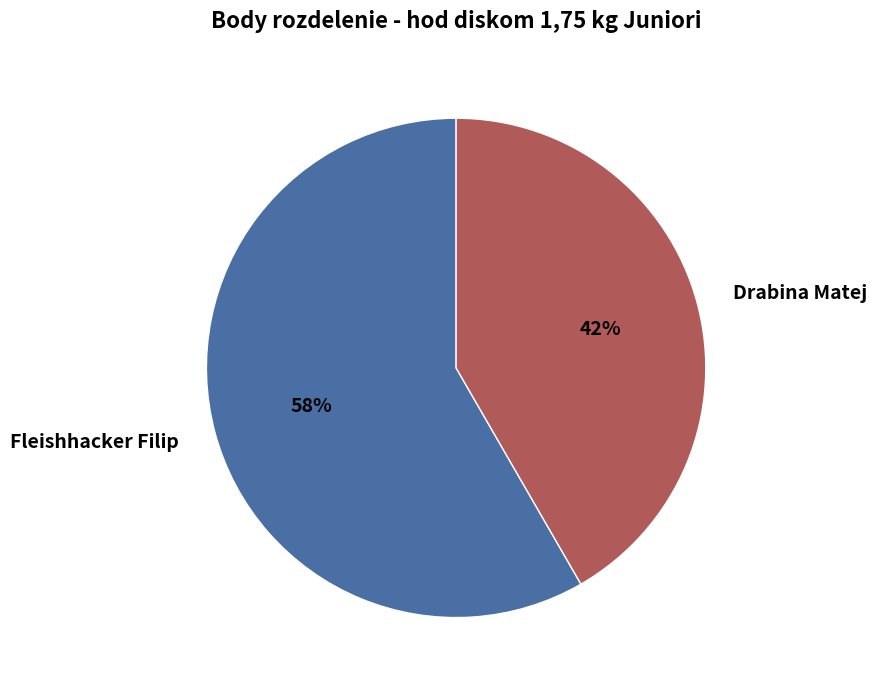

How many slices are in this pie chart?

2